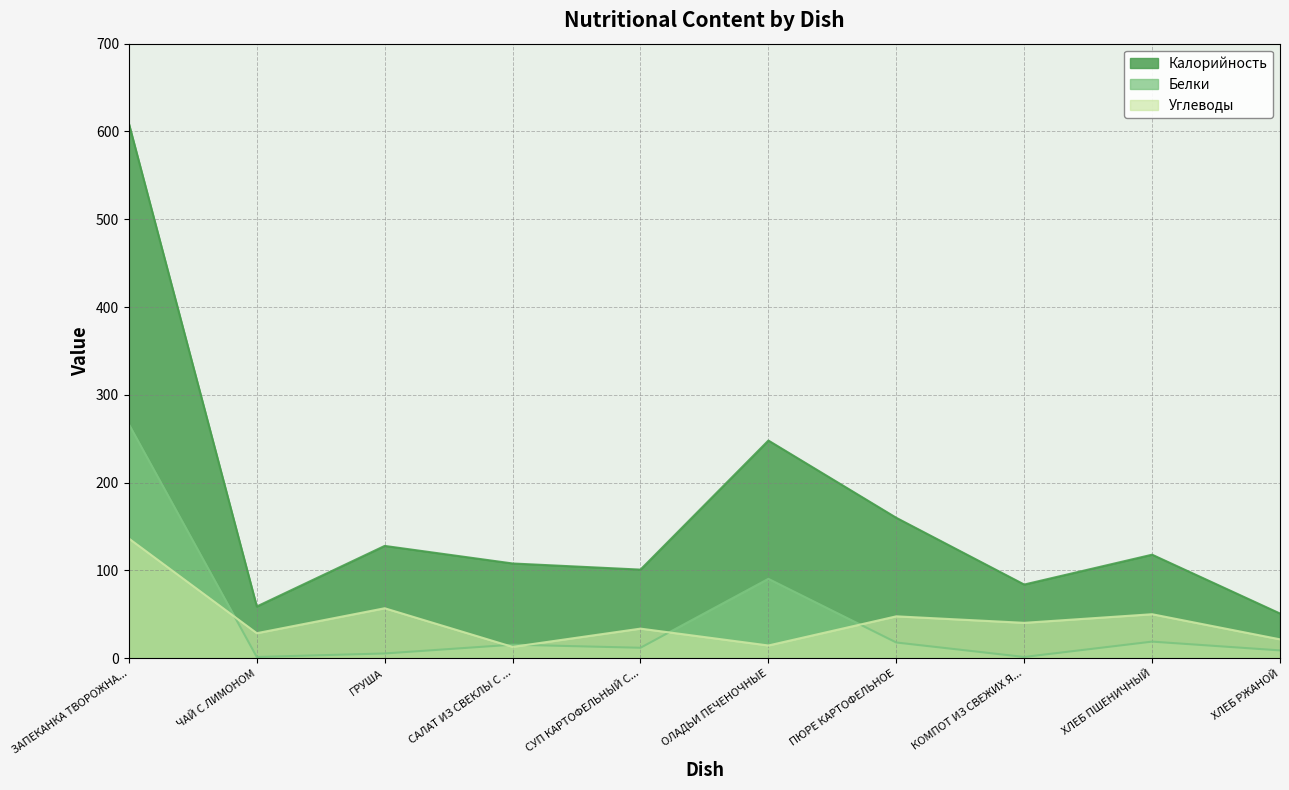

What is the minimum value for Калорийность?

51.0